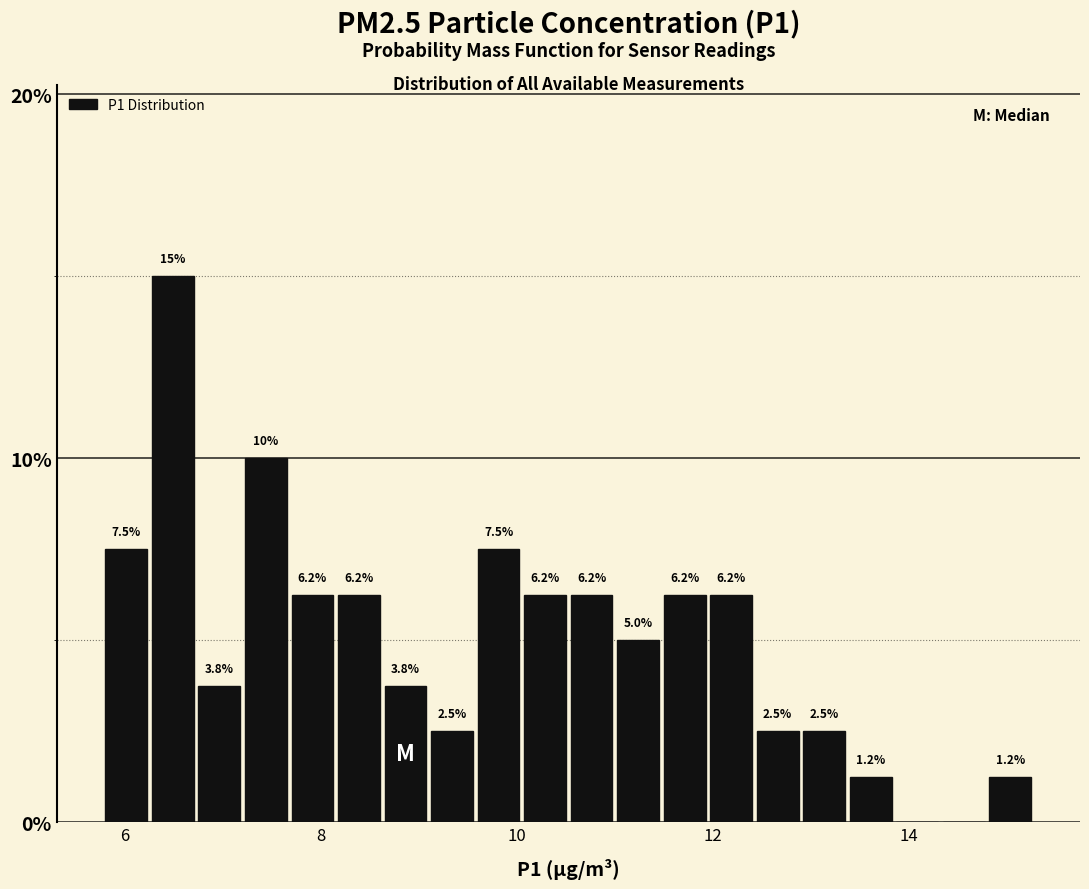

Around what value on the x-axis is the tallest bar? Give the approximate position of its centre, as read against the axis.

6.4